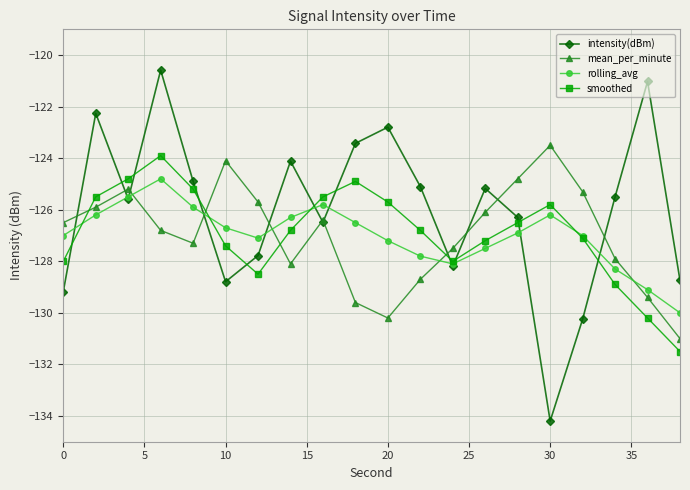

Which series ends up on top after the final intersection of mean_per_minute and intensity(dBm)?

intensity(dBm)